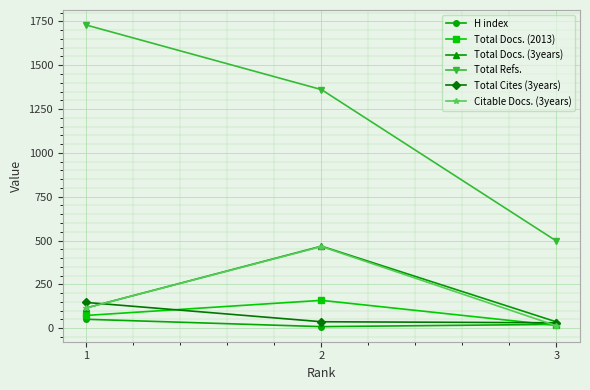

How many lines are shown in the chart?

6